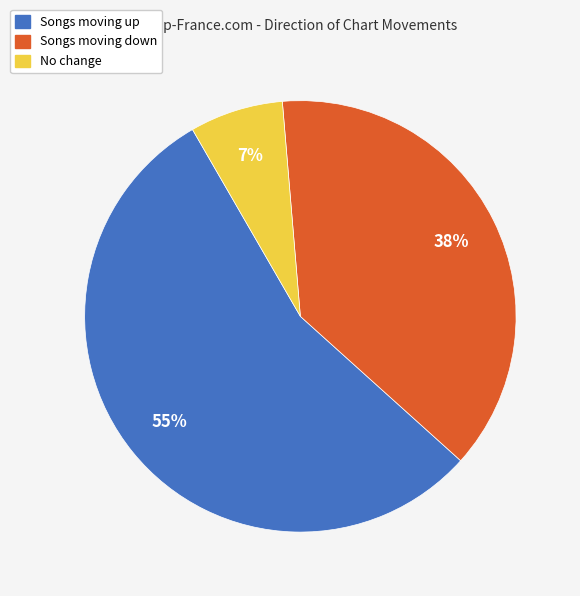

To the nearest percent, what is the difference between the largest and smallest slice percentages?

48%